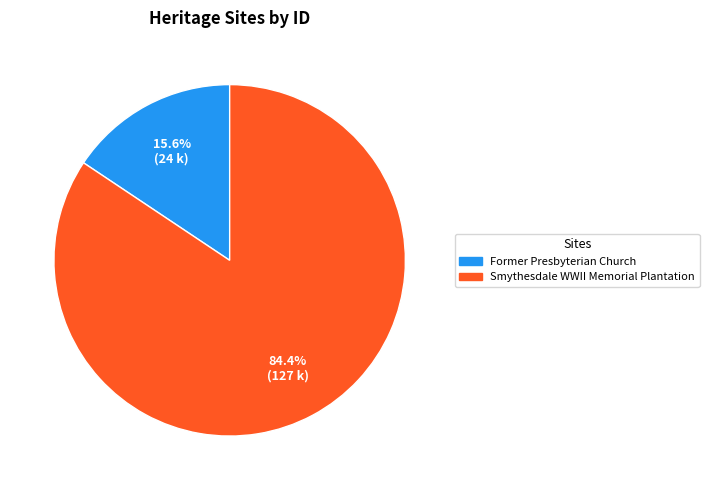

Approximately how many times larger is the value at Smythesdale WWII Memorial Plantation compared to Former Presbyterian Church?

5.4